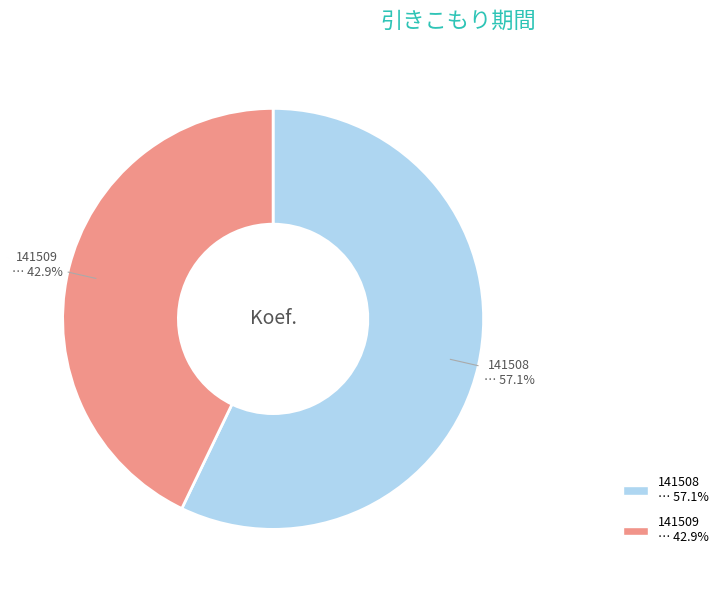

To the nearest percent, what percentage of the pie is 141509?

43%